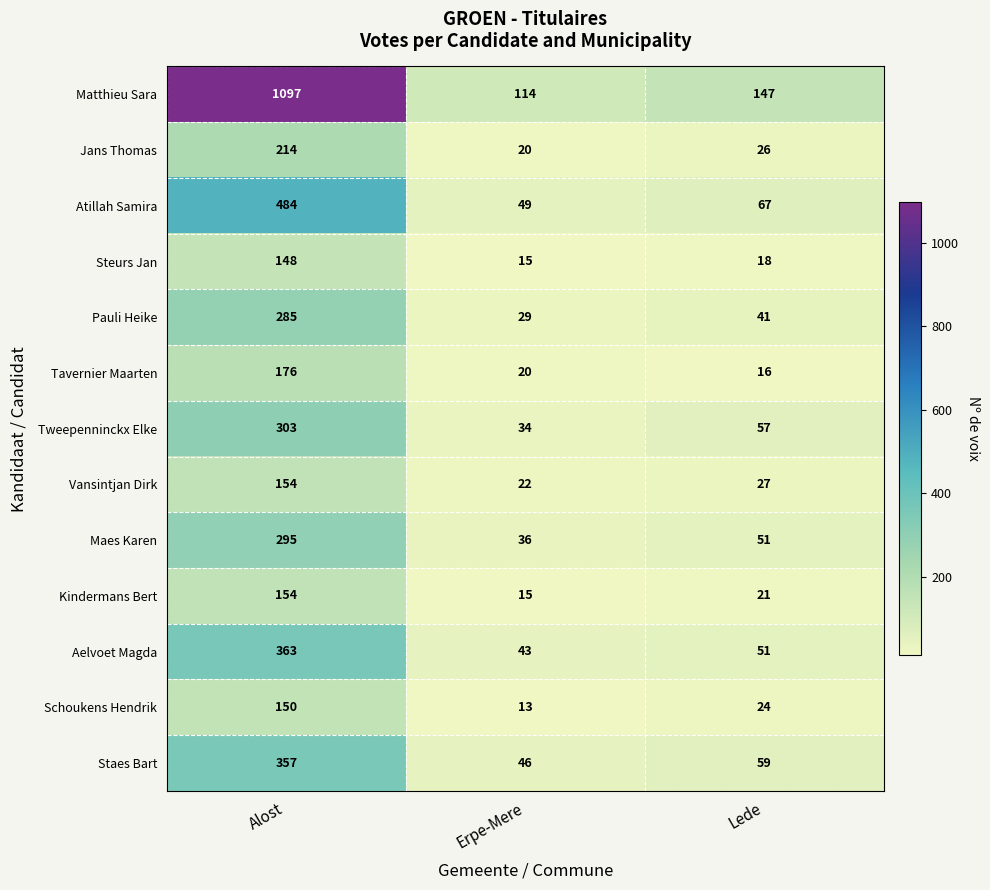

How many distinct data groups are displayed?

13